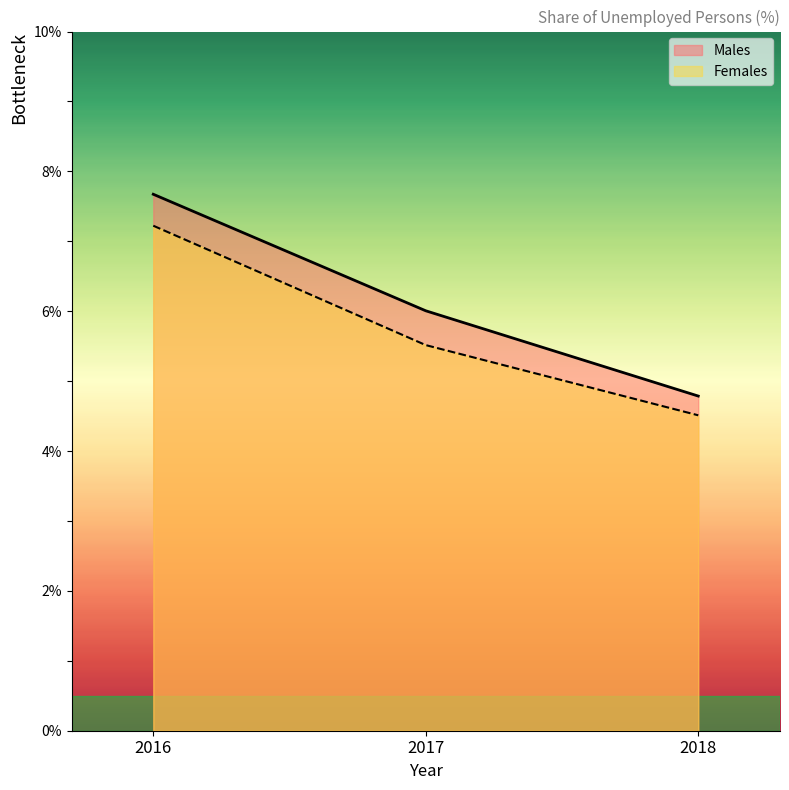

The value of Males at 2018 is 8.2. True or false?

False